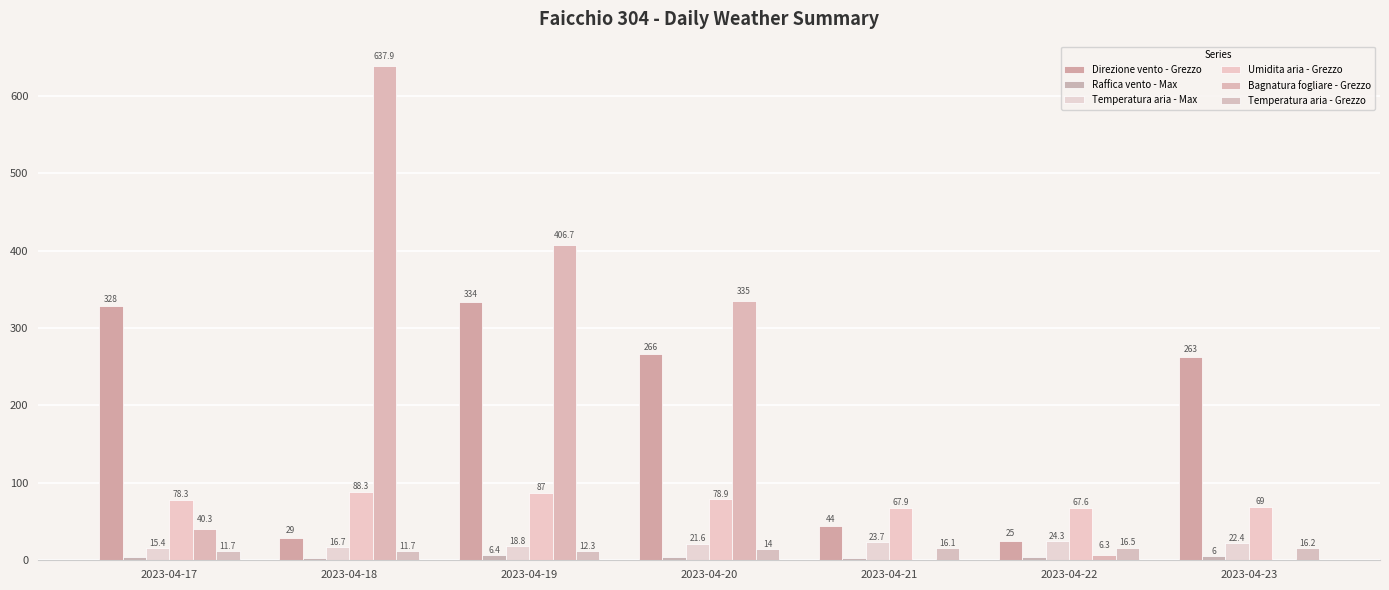

Is it true that Temperatura aria - Max equals 24.3 at 2023-04-22?

True